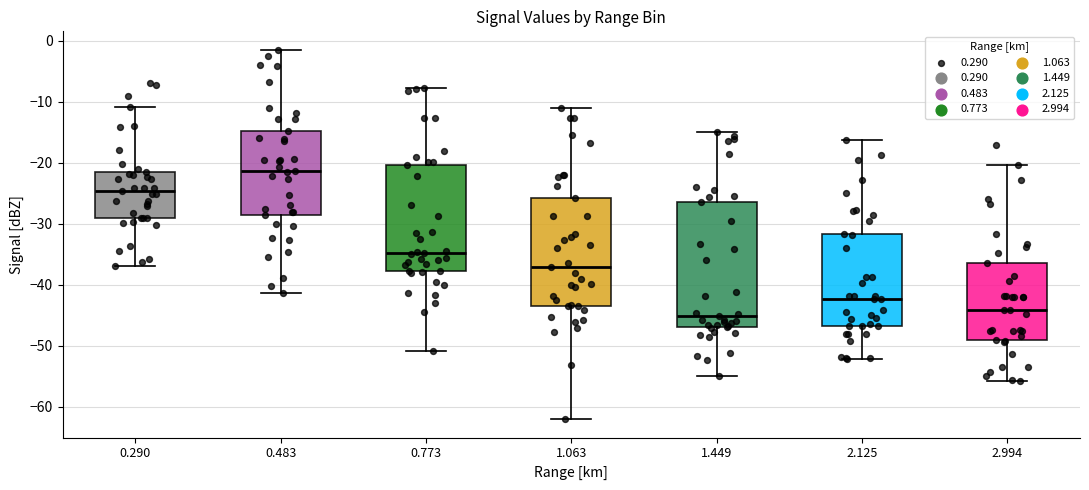

Where is the upper edge of the box at x = 0.773 on the y-axis? The values are not printed on the chart, so give them approximately, as read against the axis.

-20